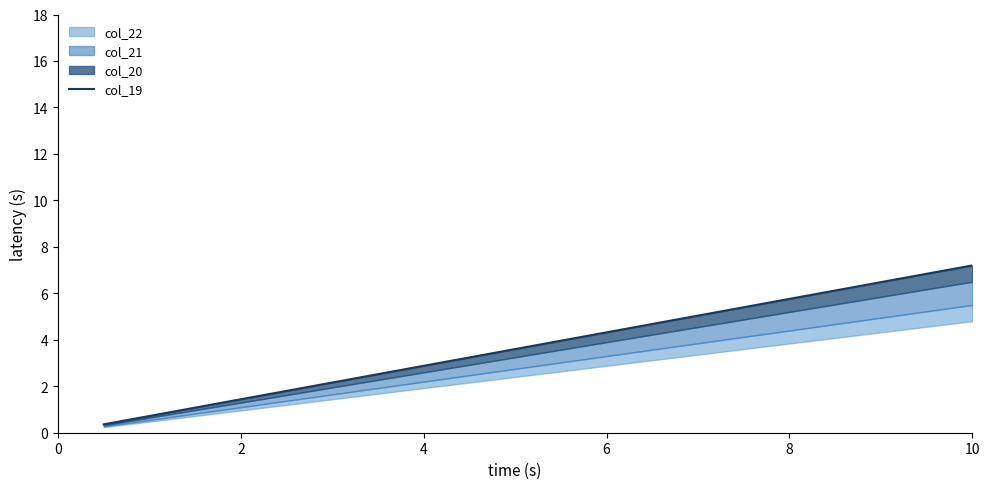

What is the label of the 11th point from the left?

10